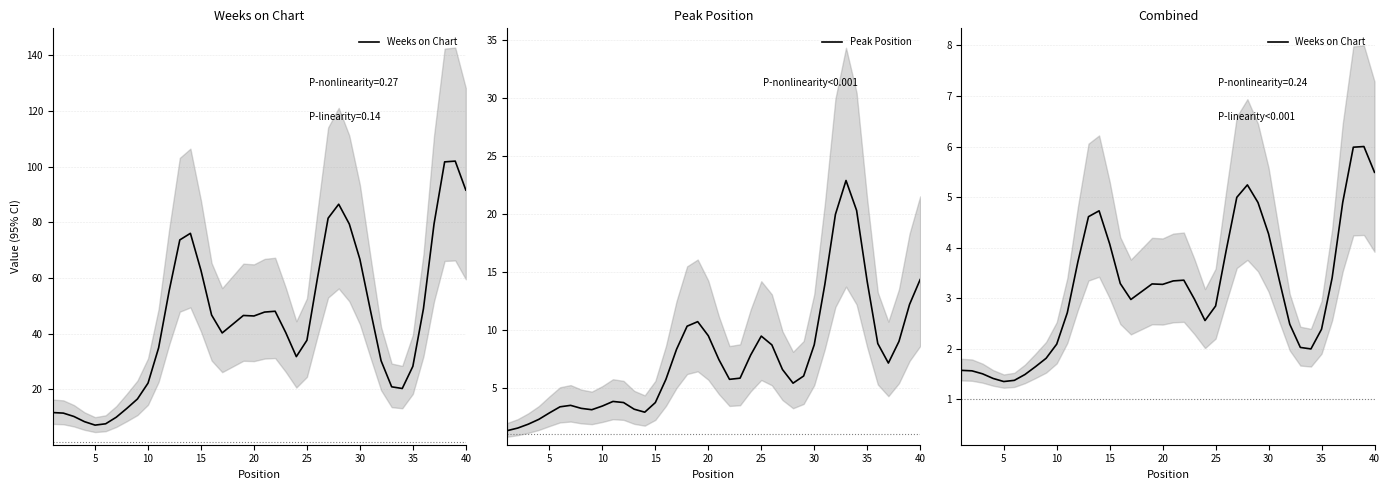

What is the lowest value of the Peak Position series?

1.3